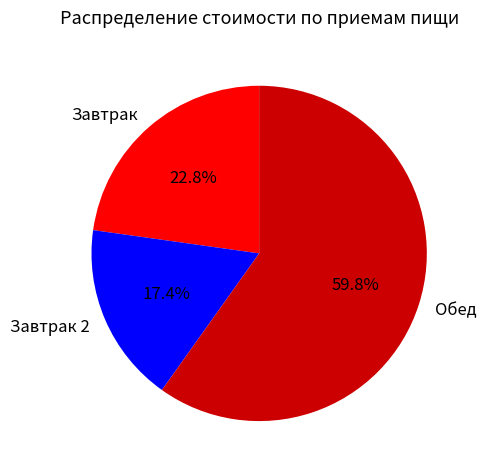

To the nearest percent, what is the combined percentage of Завтрак 2 and Завтрак?

40%